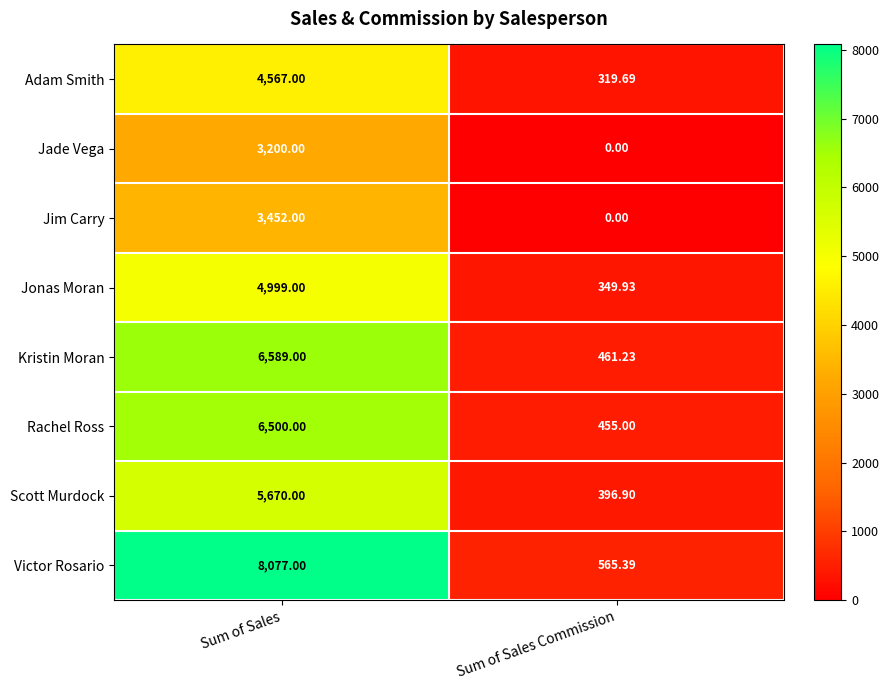

Which category has the highest value across all series?

Sum of Sales